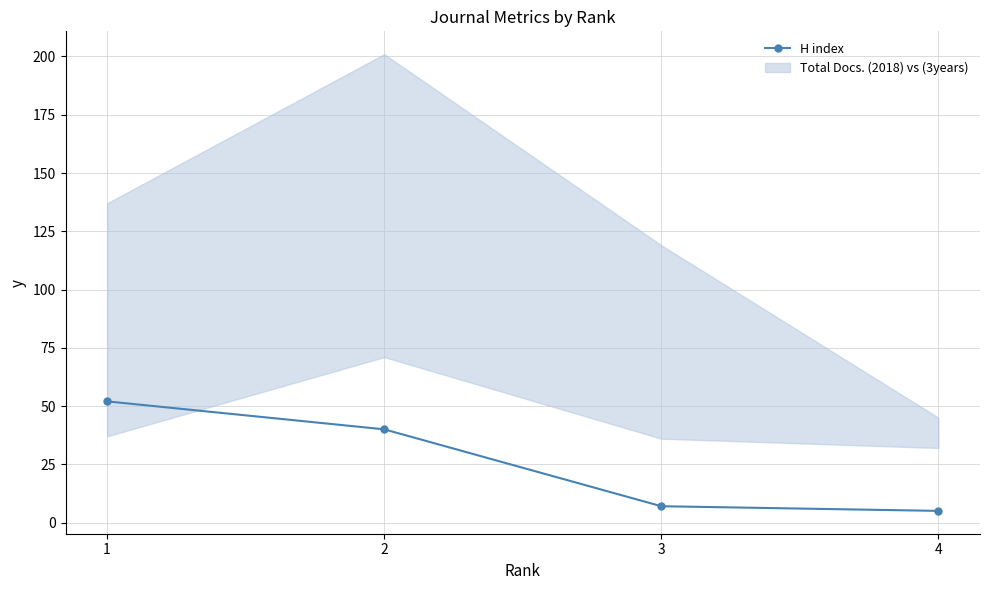

Where is the data nearest to the value 28?

2